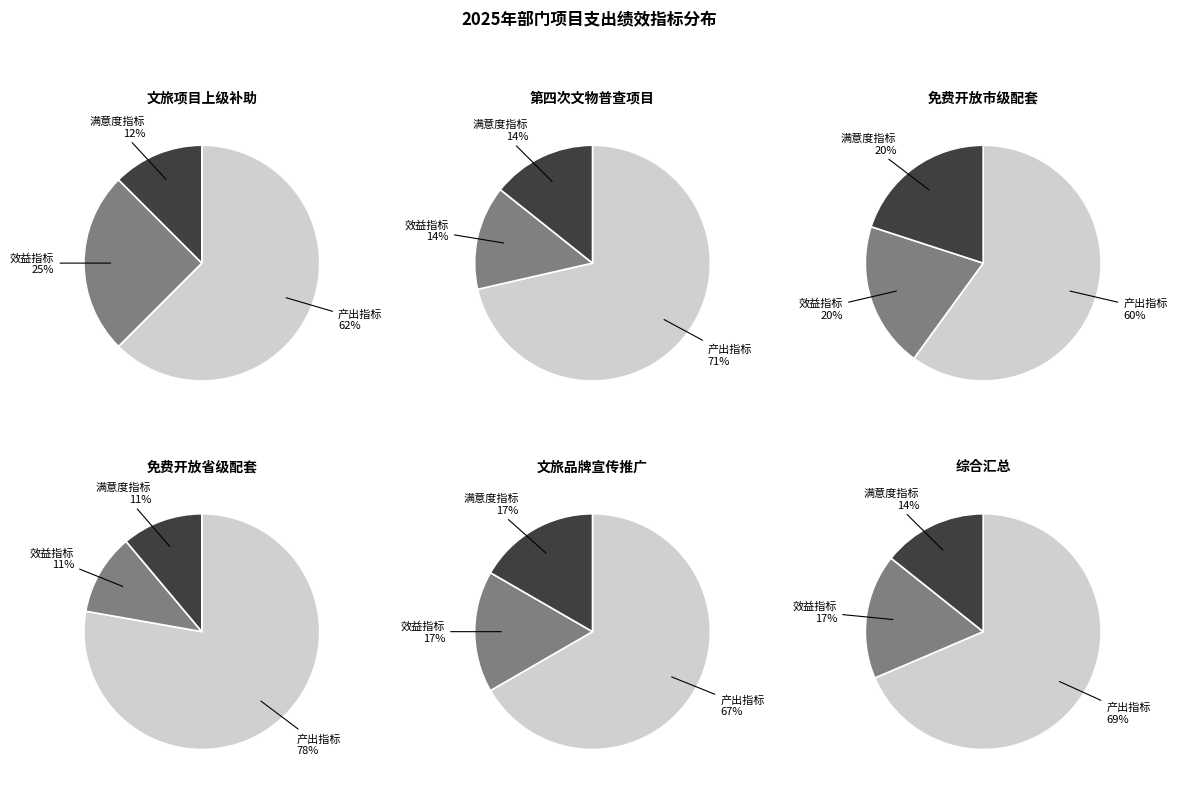

The 效益指标 slice represents 19% of the pie. True or false?

False